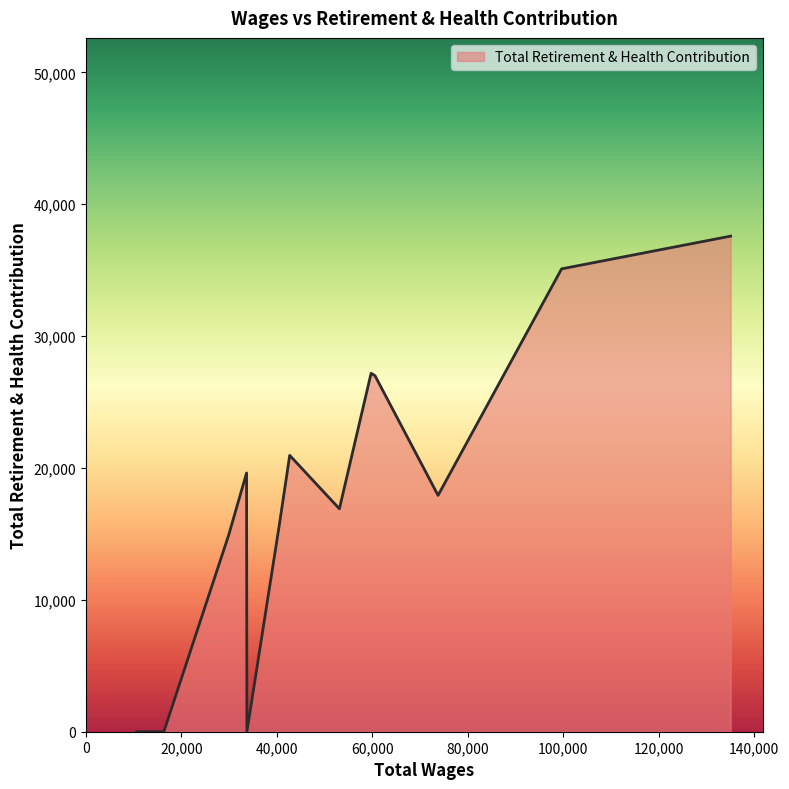

What is the maximum value shown in the chart?

37579